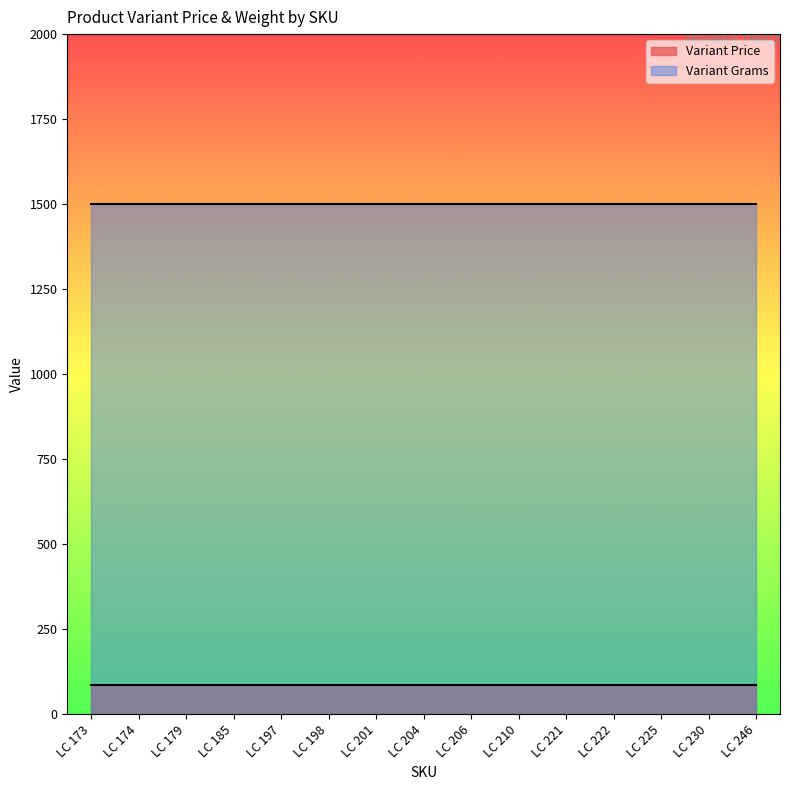

Is it true that Variant Price equals 21 at LC 210?

False